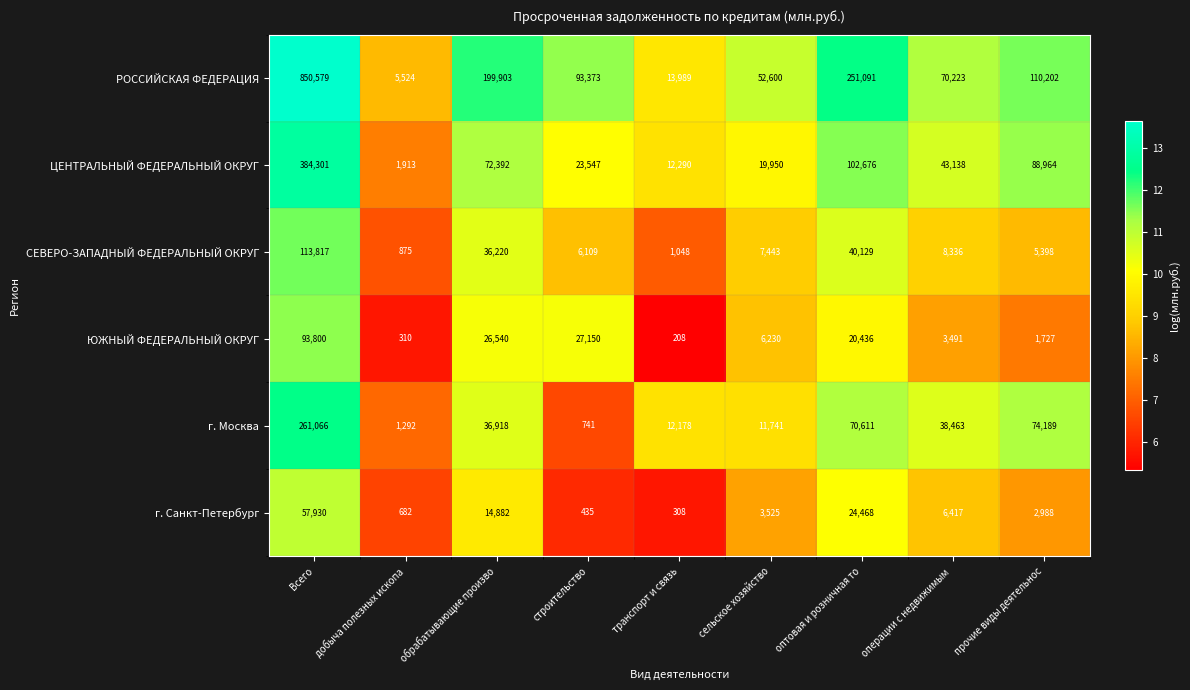

Is it true that РОССИЙСКАЯ ФЕДЕРАЦИЯ equals 149551 at строительство?

False